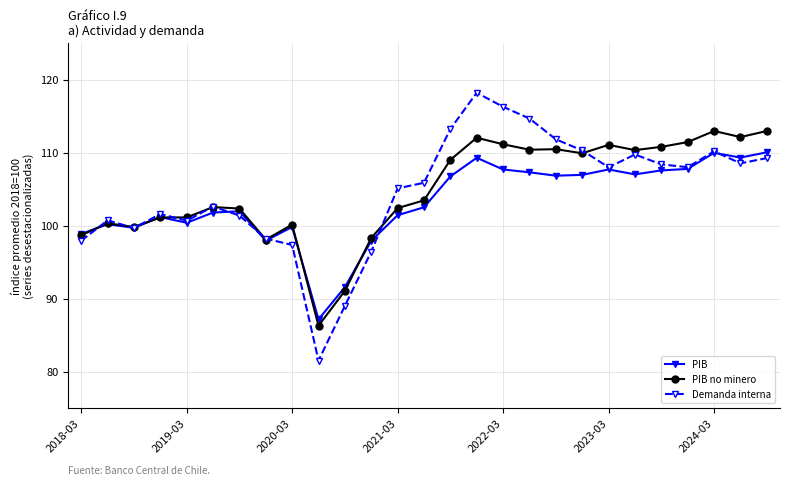

True or false: PIB no minero has more than 2 points higher than both neighbors.

True